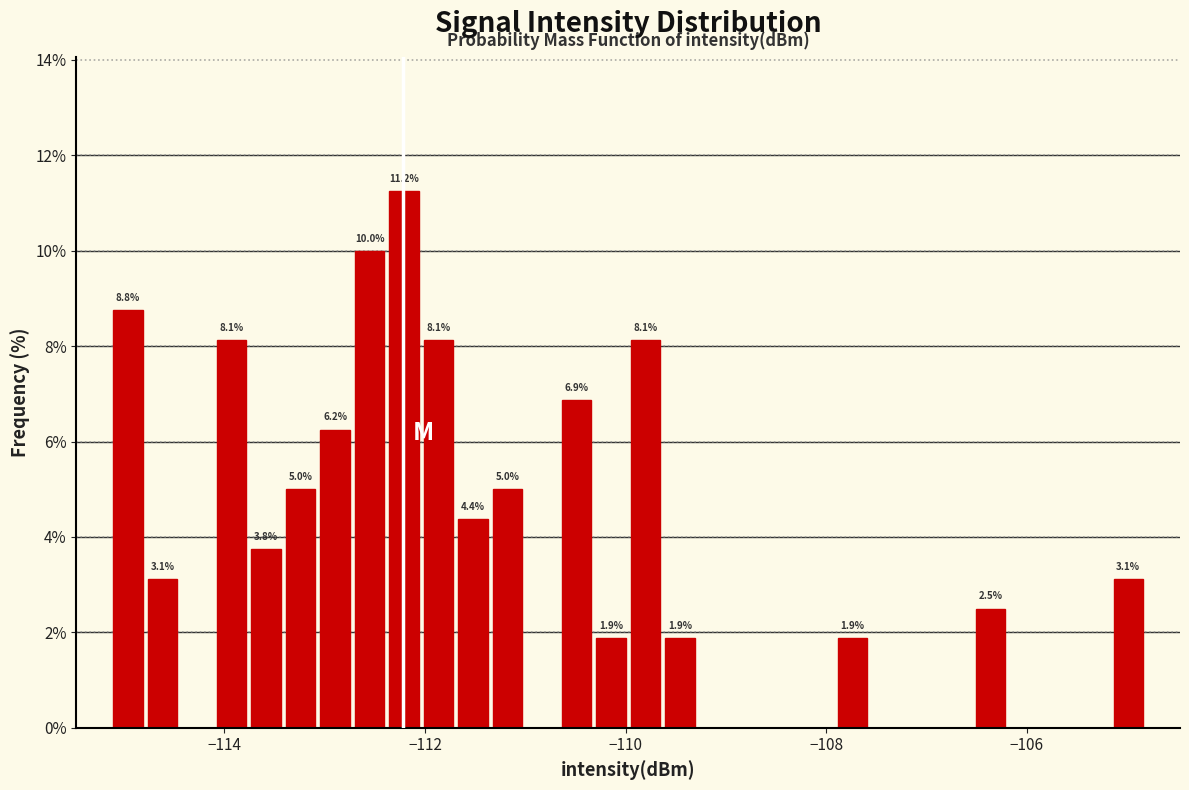

Read against the x-axis, roughly where is the centre of the tallest bar?

-112.2